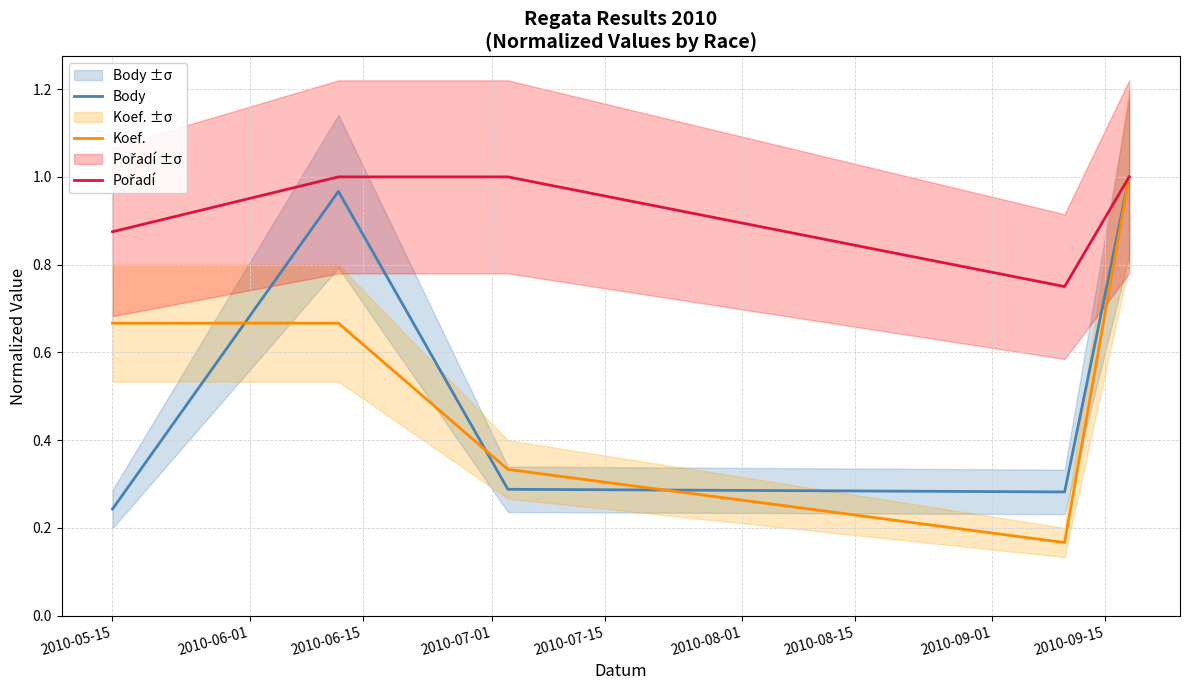

Which series has the widest spread of values?

Koef.